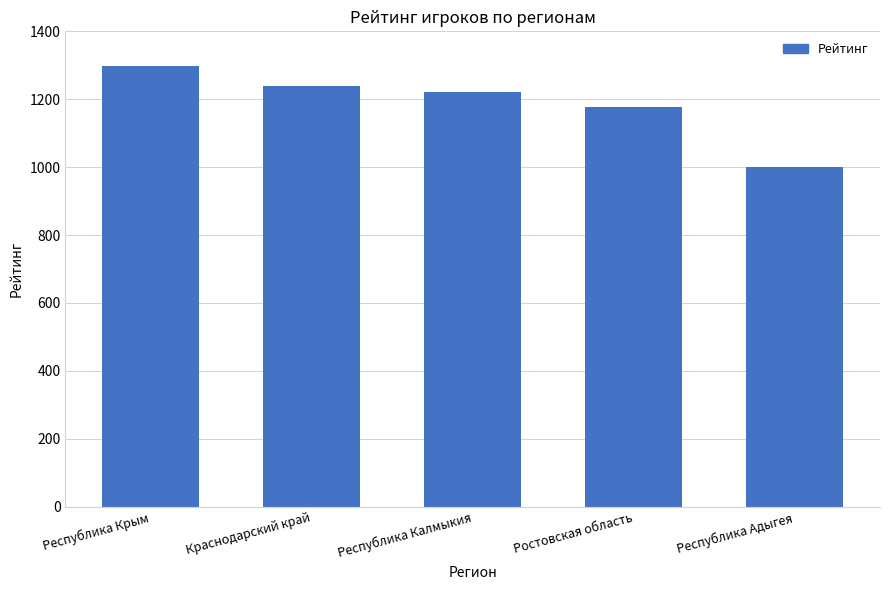

Reading right to left, extract all data points from this chart.

Республика Адыгея=1000	Ростовская область=1177	Республика Калмыкия=1220	Краснодарский край=1240	Республика Крым=1299